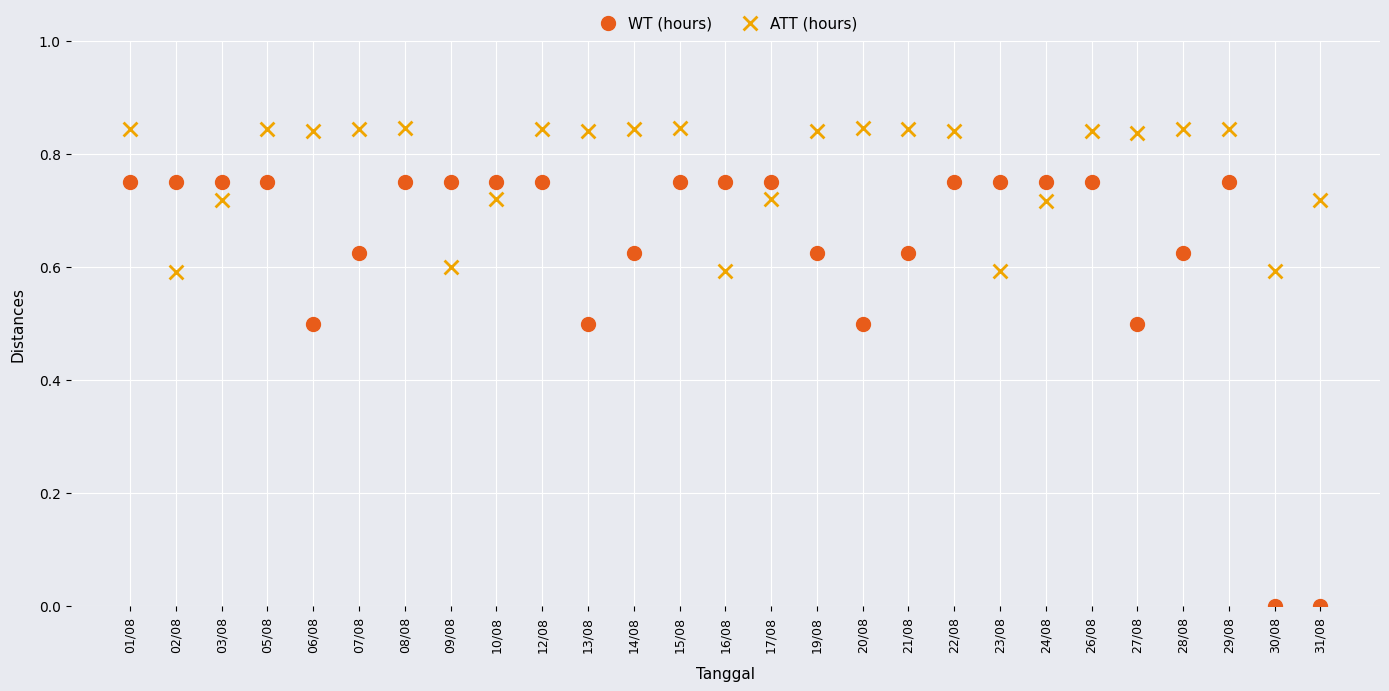

Which series reaches the maximum Y coordinate?

ATT (hours)